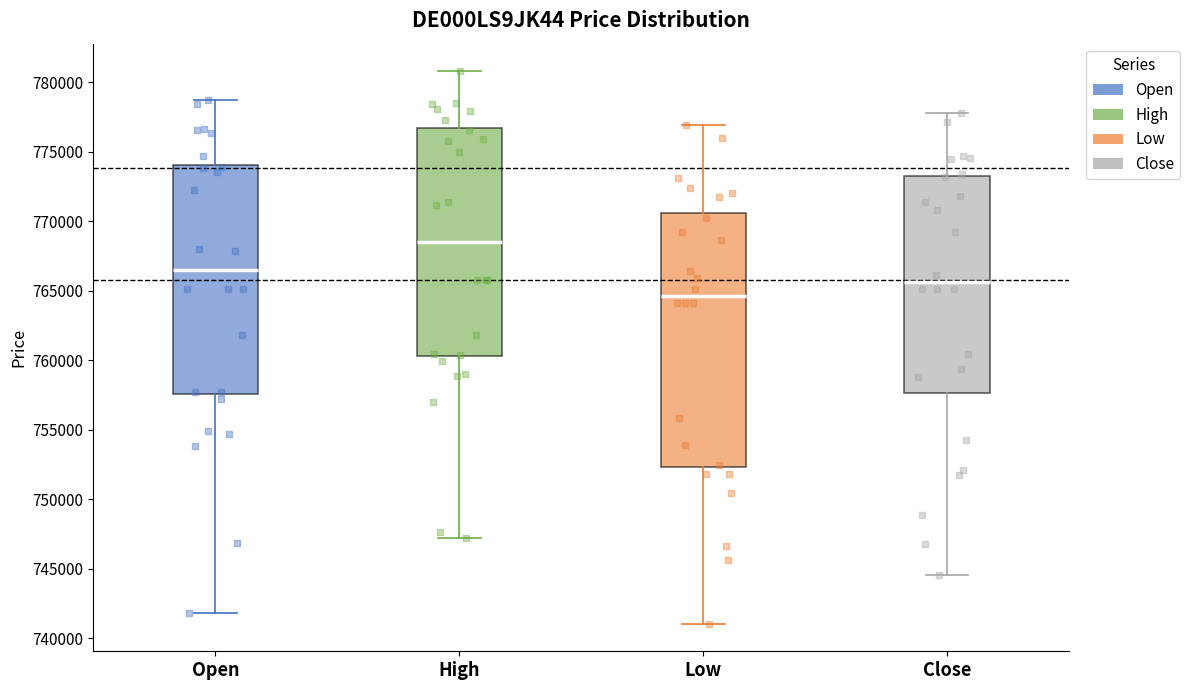

Comparing the boxes themselves (not the whiskers), which one is the tallest?

Low